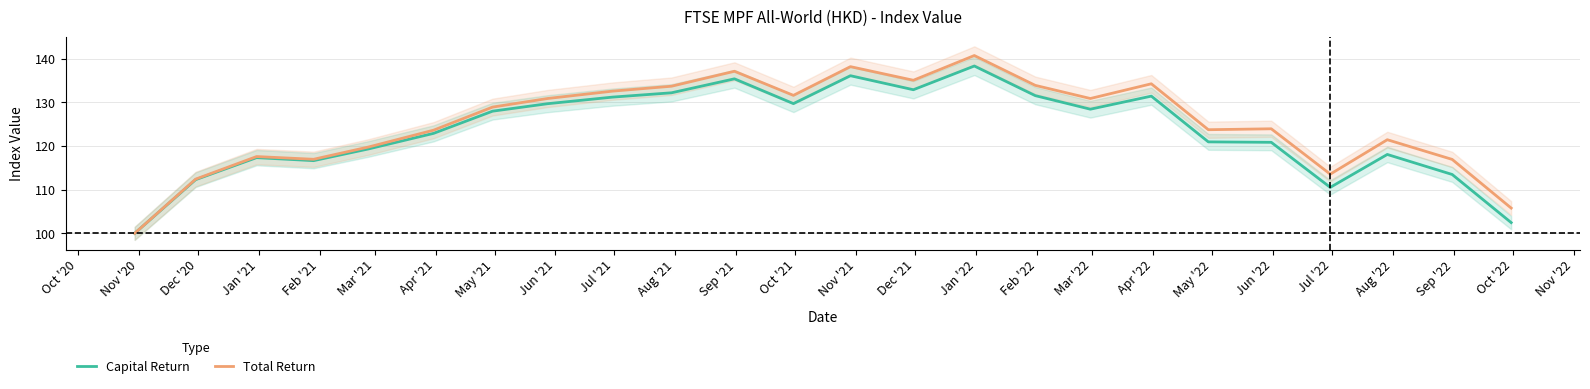

True or false: Total Return and Capital Return cross at least once.

False